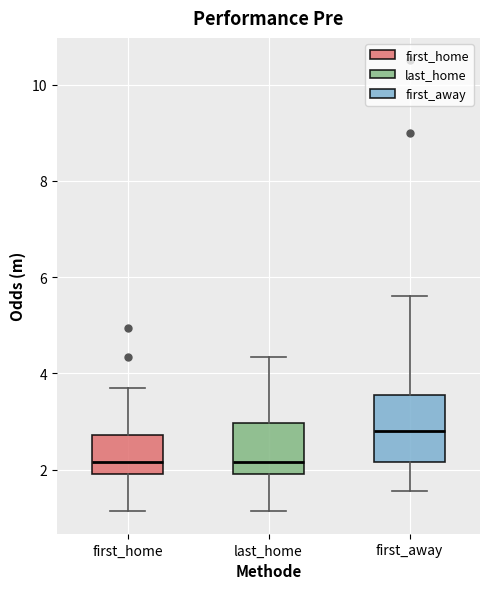

Comparing the boxes themselves (not the whiskers), which one is the tallest?

first_away